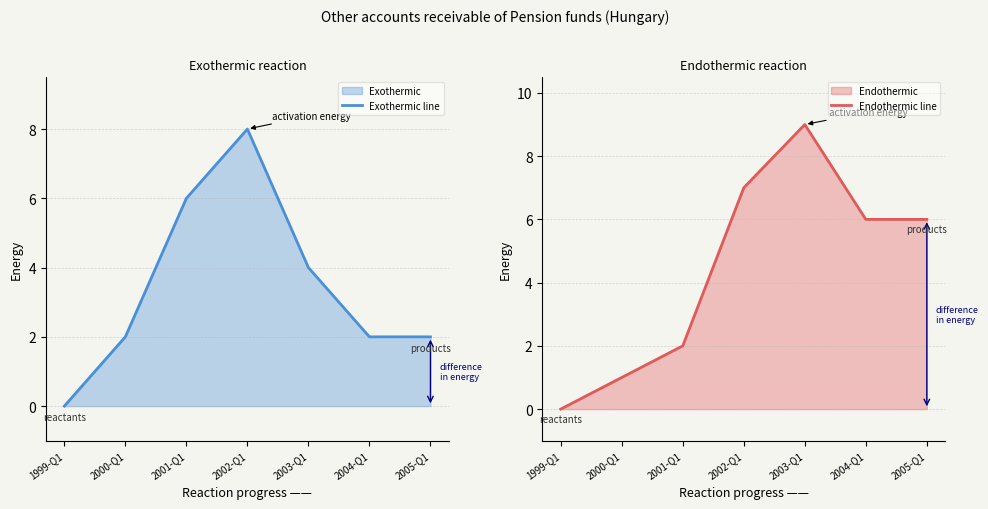

Which series changed the most between 2000-Q1 and 2002-Q1?

Exothermic line